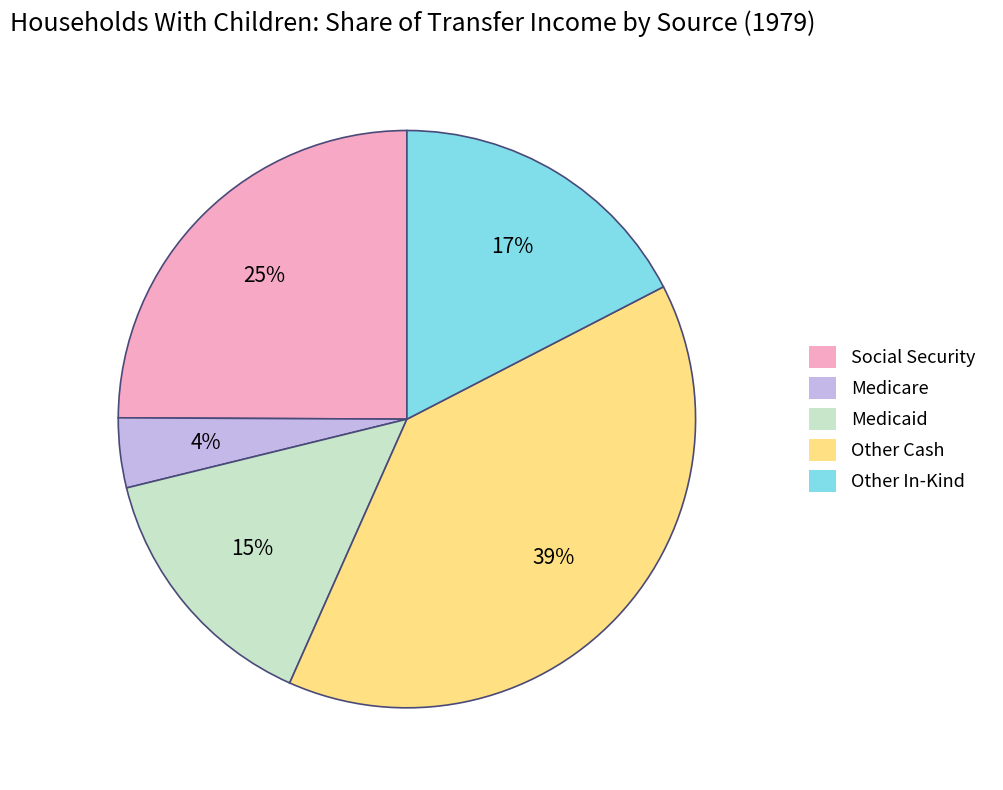

Is there any slice that represents more than half of the pie?

No